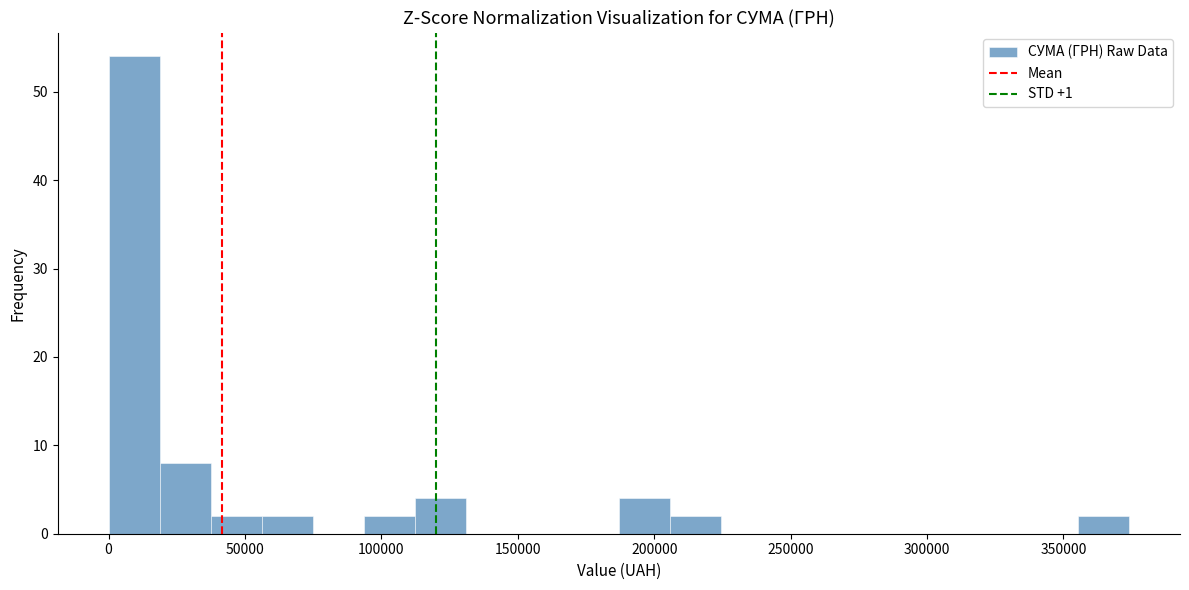

Around what value on the x-axis is the tallest bar? Give the approximate position of its centre, as read against the axis.

10000